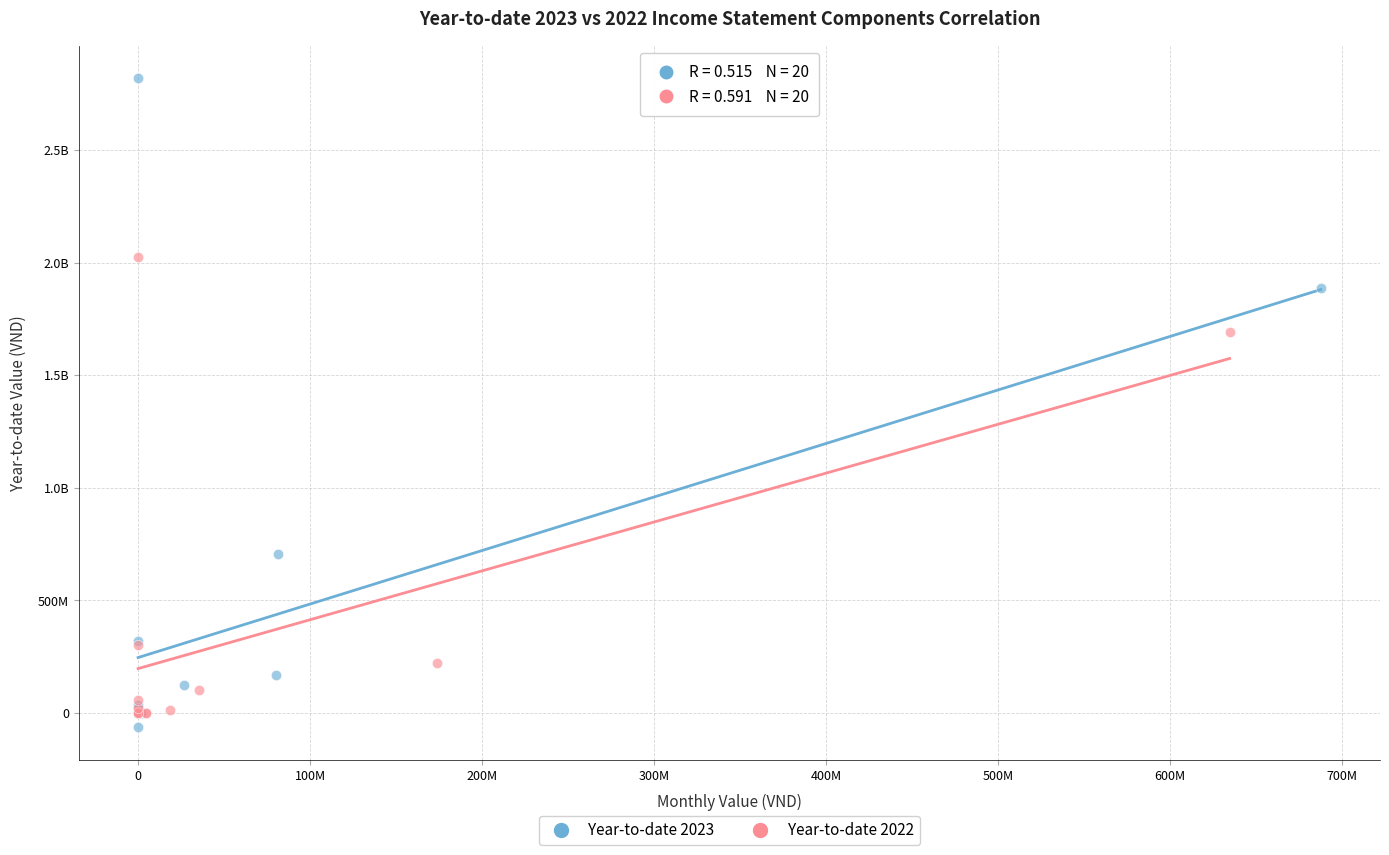

What are all the series names shown in the legend?

Year-to-date 2023, Year-to-date 2022